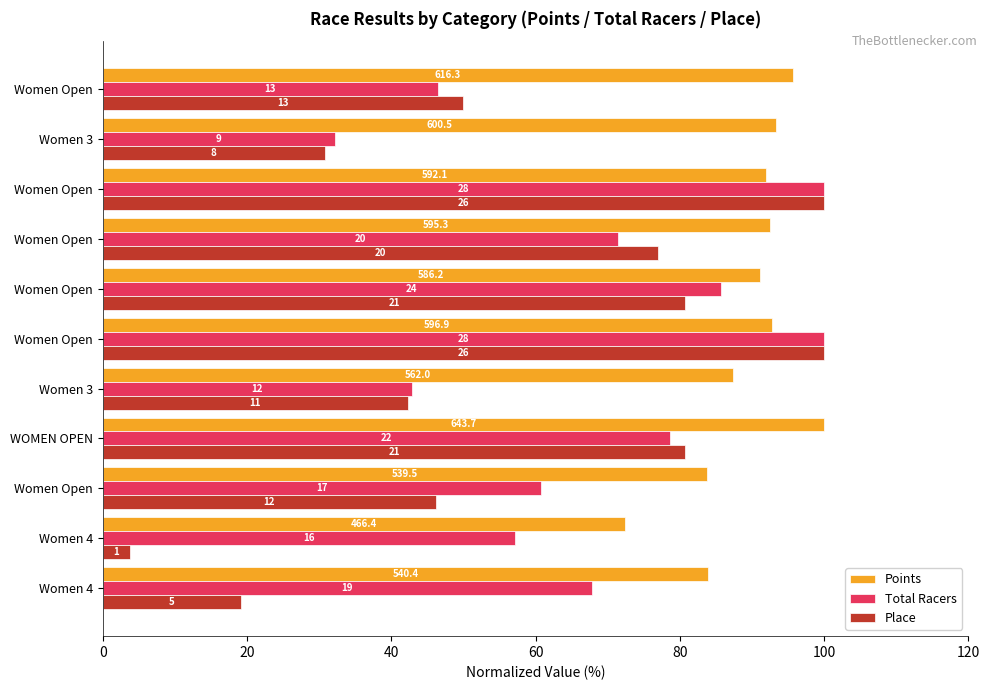

What are all the series names shown in the legend?

Points, Total Racers, Place